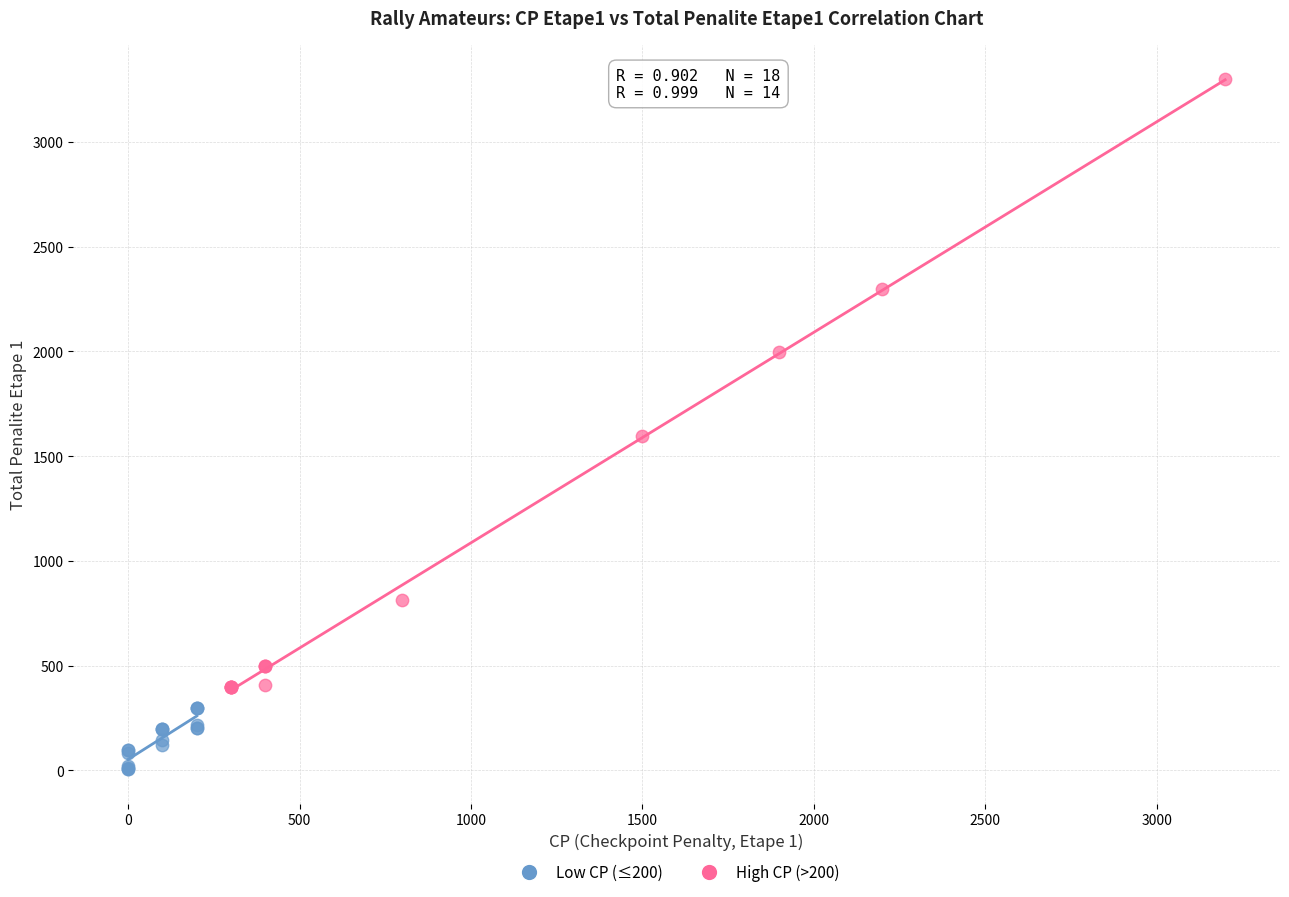

Which series contains the highest Y value?

High CP (>200)